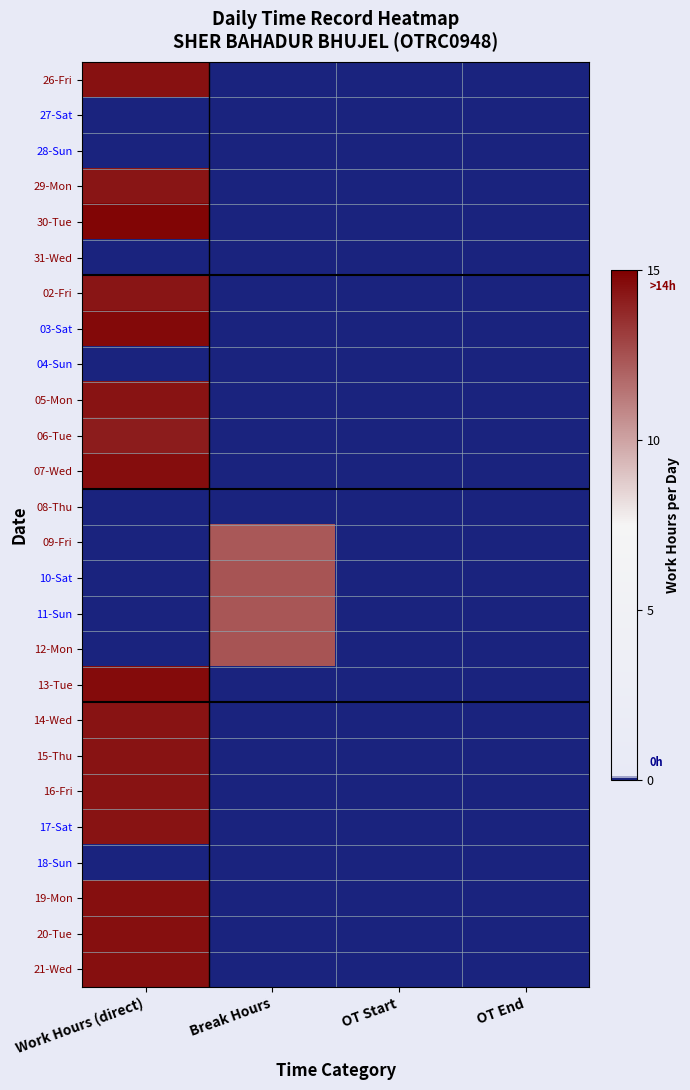

At which category does the chart reach its peak across all series?

Work Hours (direct)